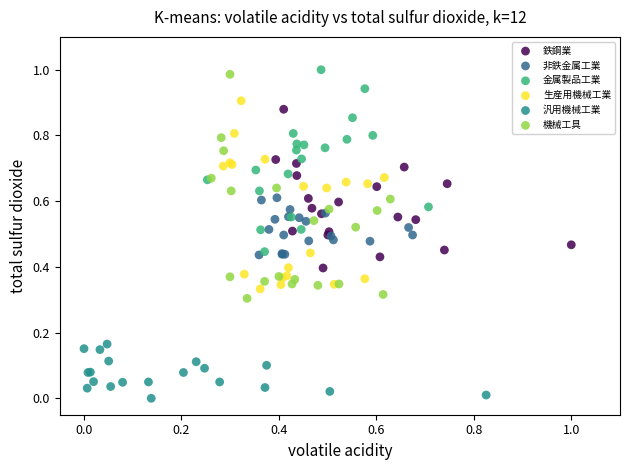

What are all the series names shown in the legend?

鉄鋼業, 非鉄金属工業, 金属製品工業, 生産用機械工業, 汎用機械工業, 機械工具